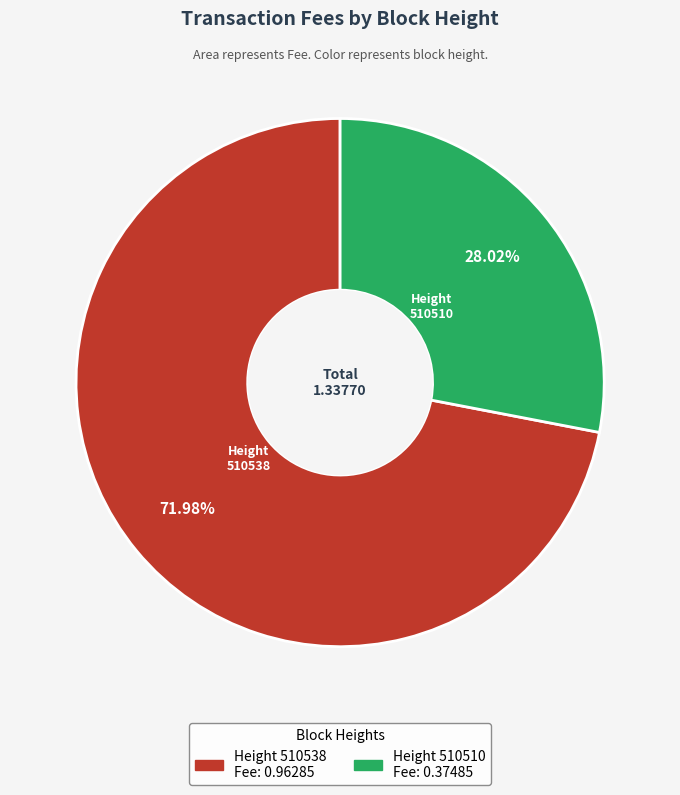

To the nearest percent, what percentage of the pie is 510510?

28%